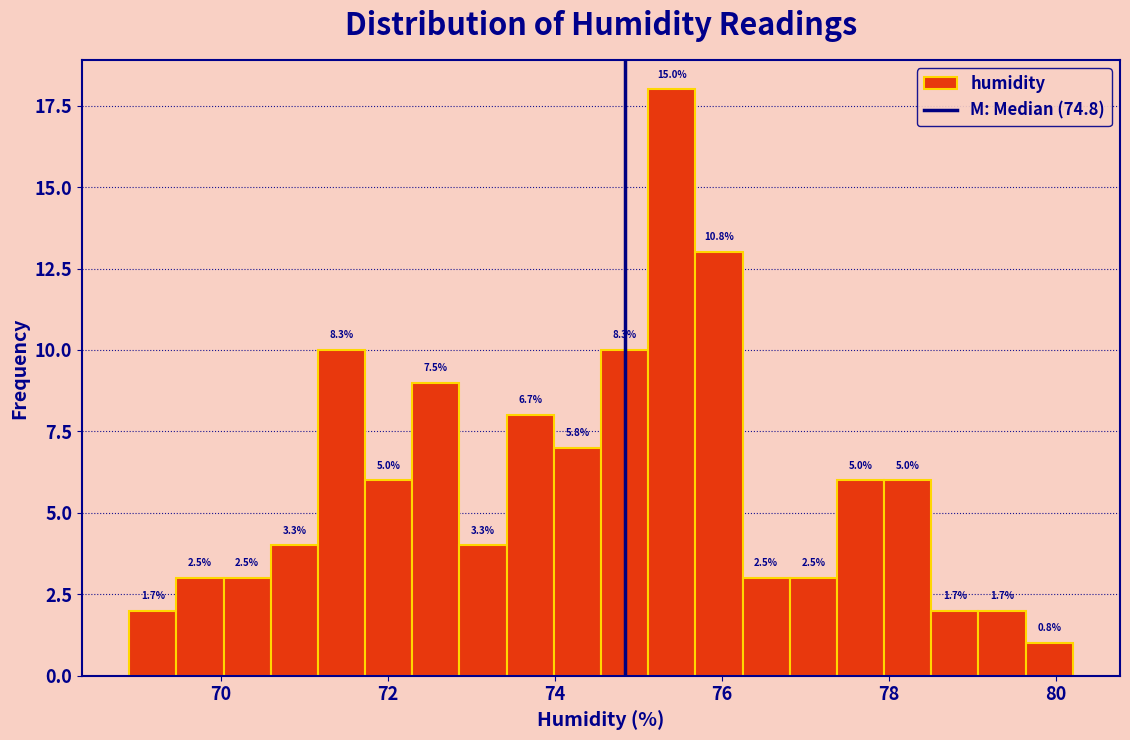

Around what value on the x-axis is the tallest bar? Give the approximate position of its centre, as read against the axis.

75.4